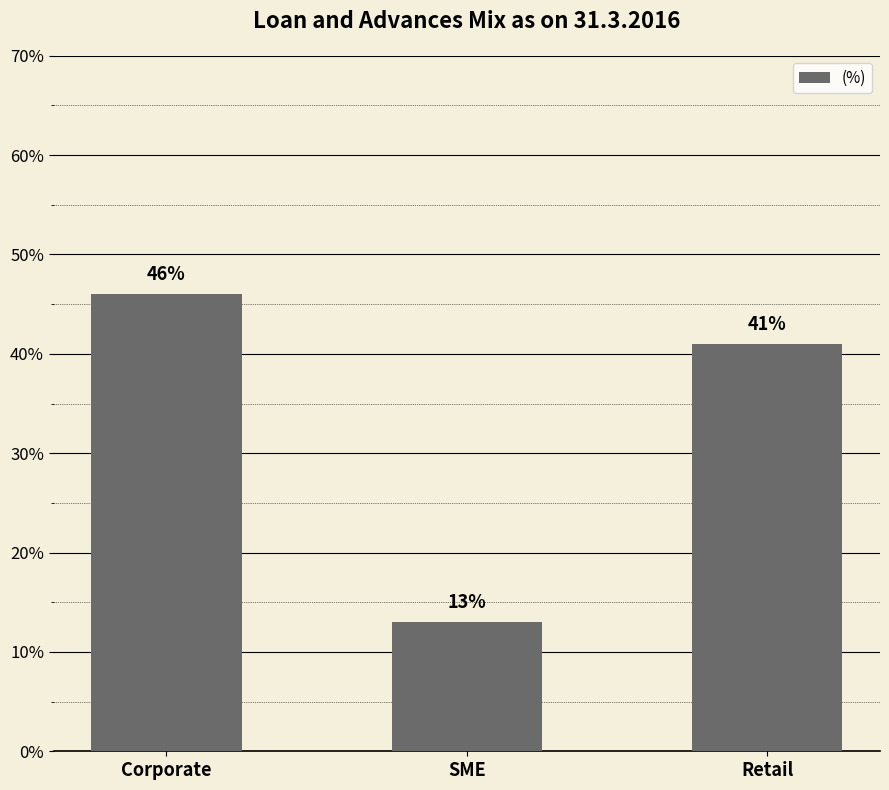

True or false: the data shows 0.2 at SME.

False